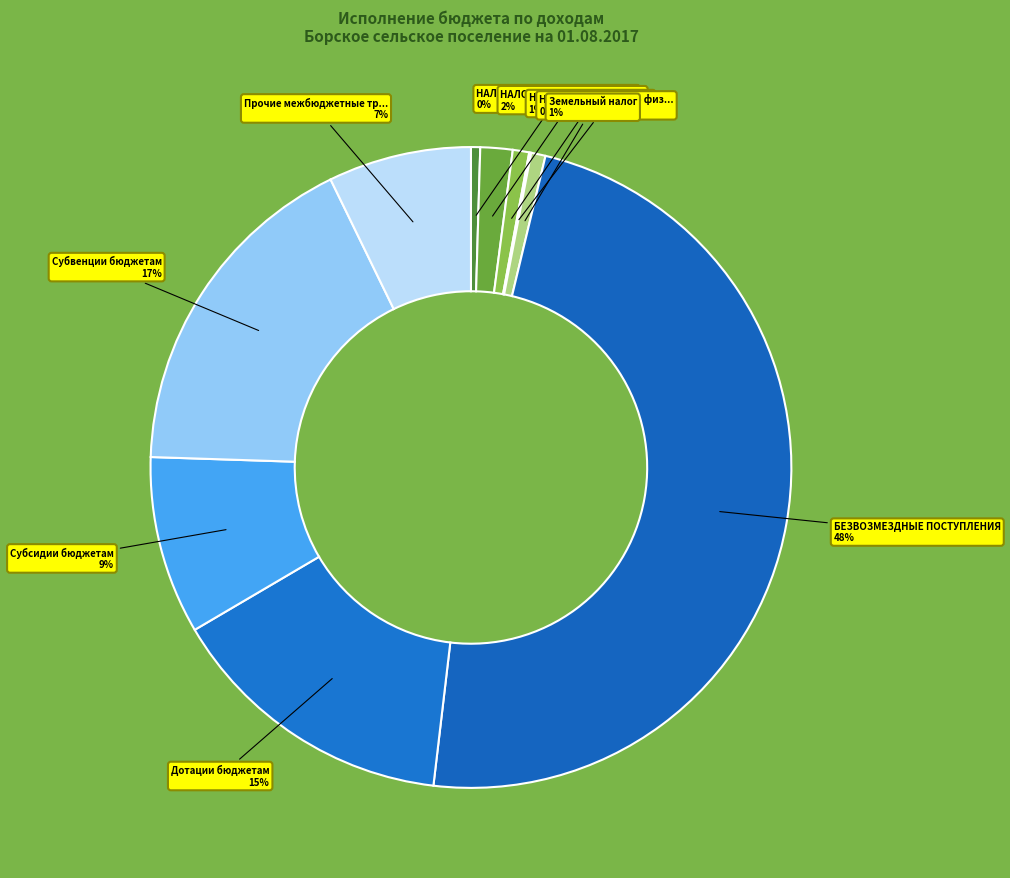

What is the smallest slice in the pie chart?

Налог на имущество физических лиц